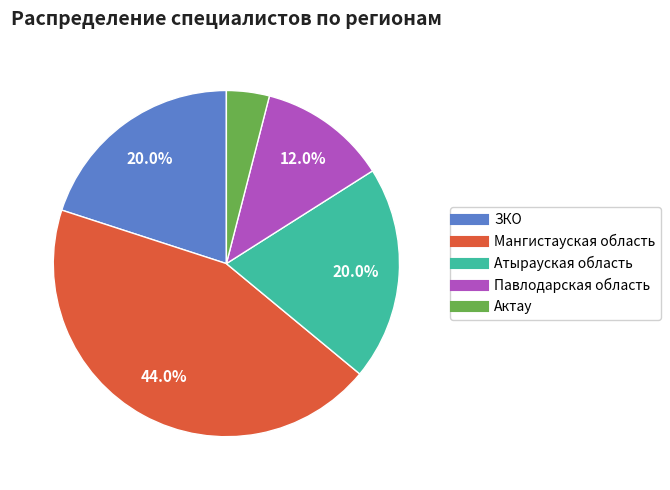

To the nearest percent, what is the average slice percentage?

20%